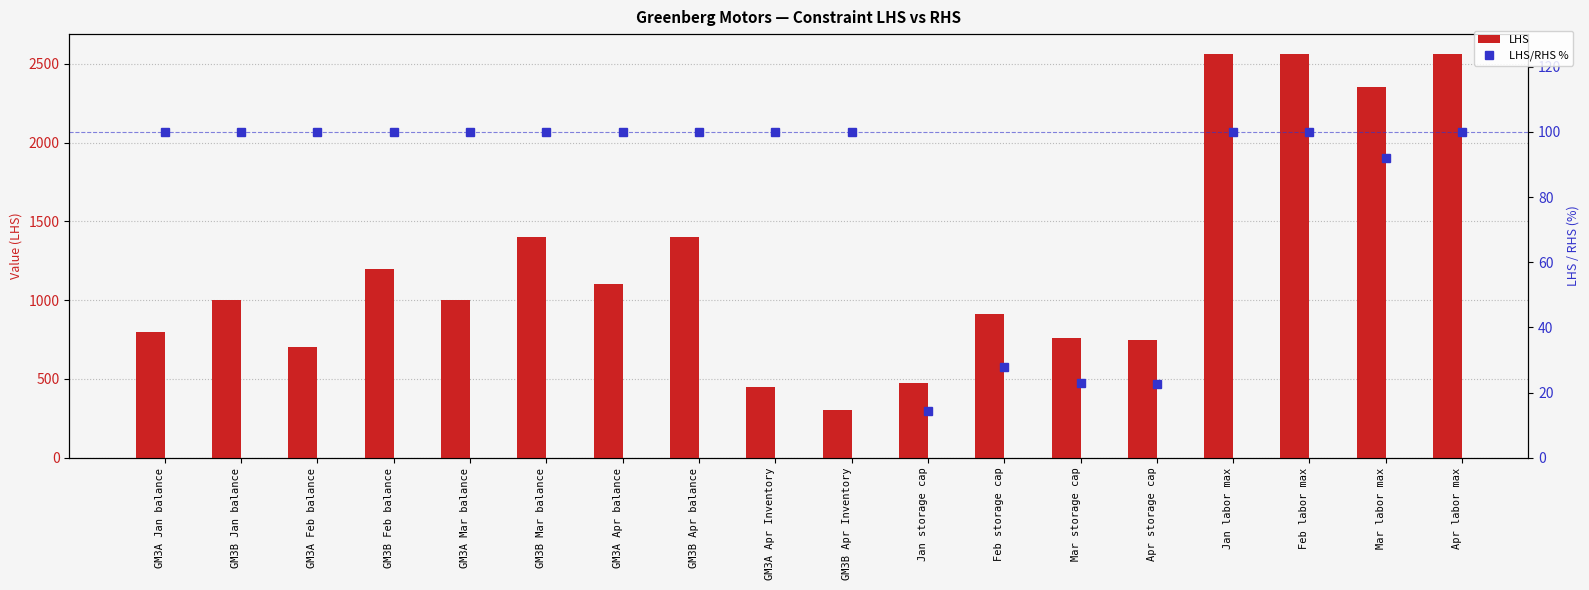

Which series changed the most between Feb storage cap and Jan labor max?

LHS